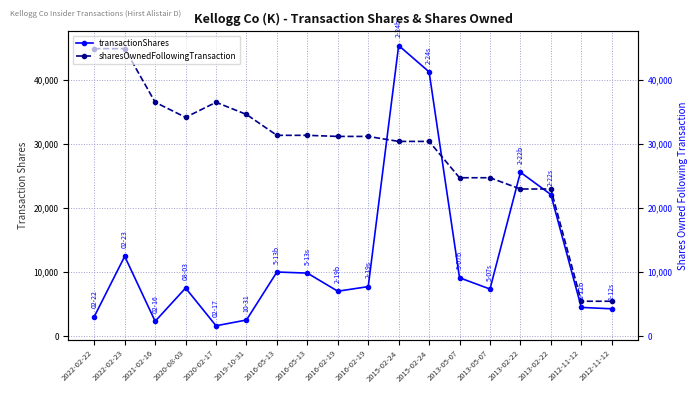

What are all the series names shown in the legend?

transactionShares, sharesOwnedFollowingTransaction